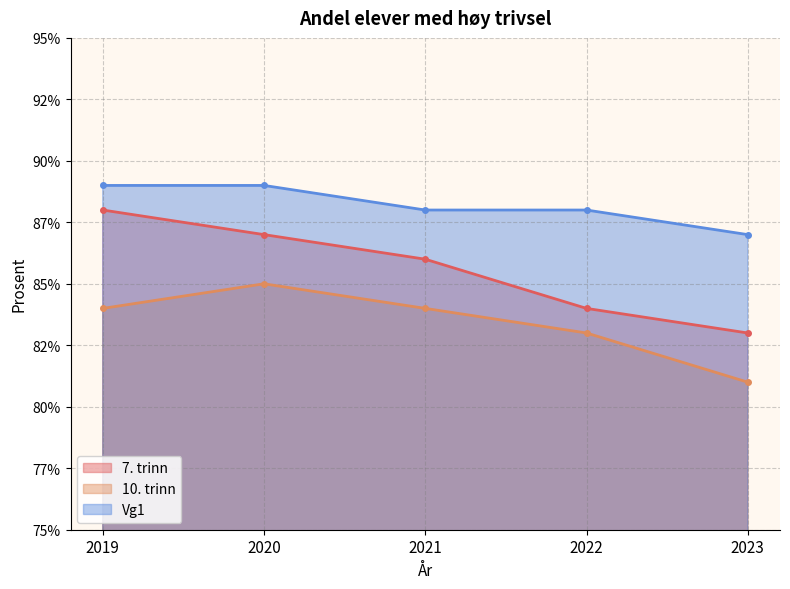

What is the sum of the 10. trinn values at 2021 and 2020?

169